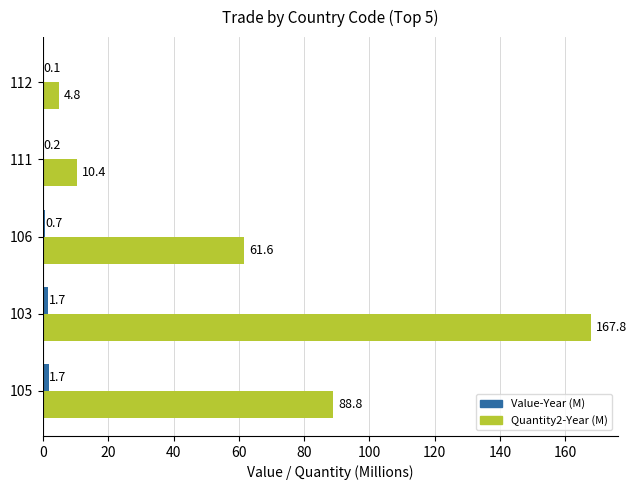

Where is Quantity2-Year (M) nearest to the value 86?

105